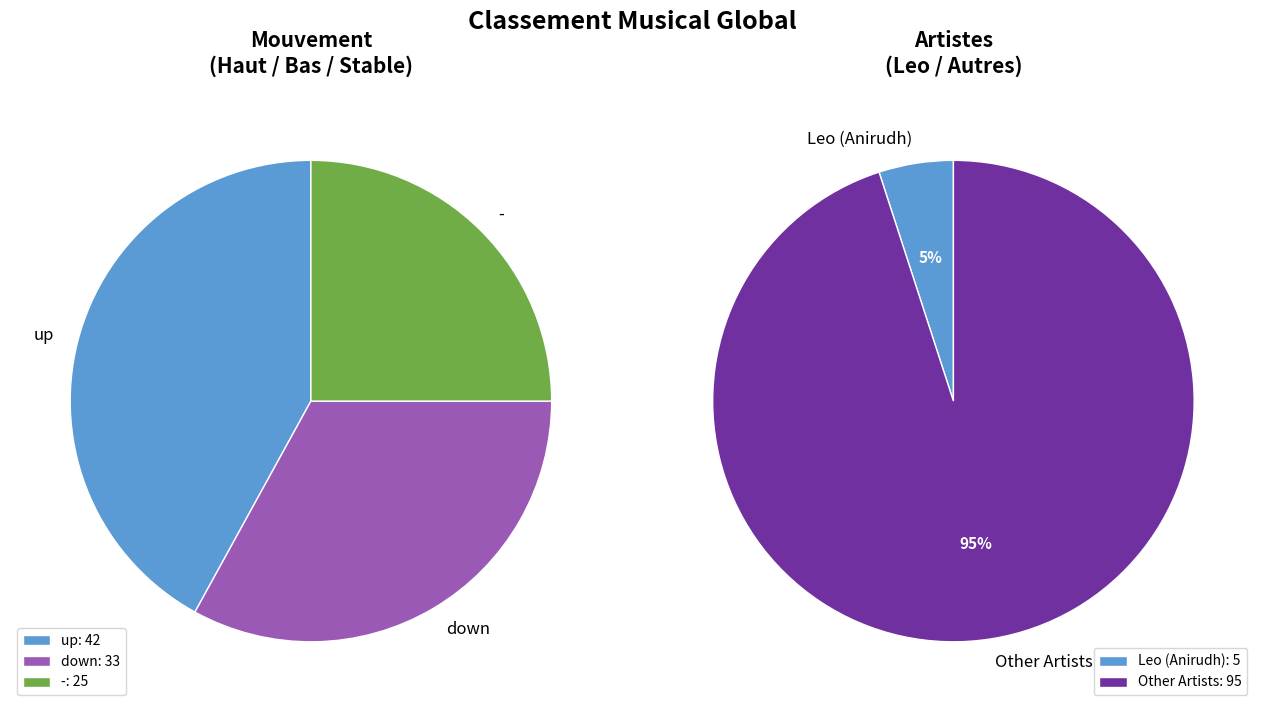

Does - account for over 50% of the chart?

No